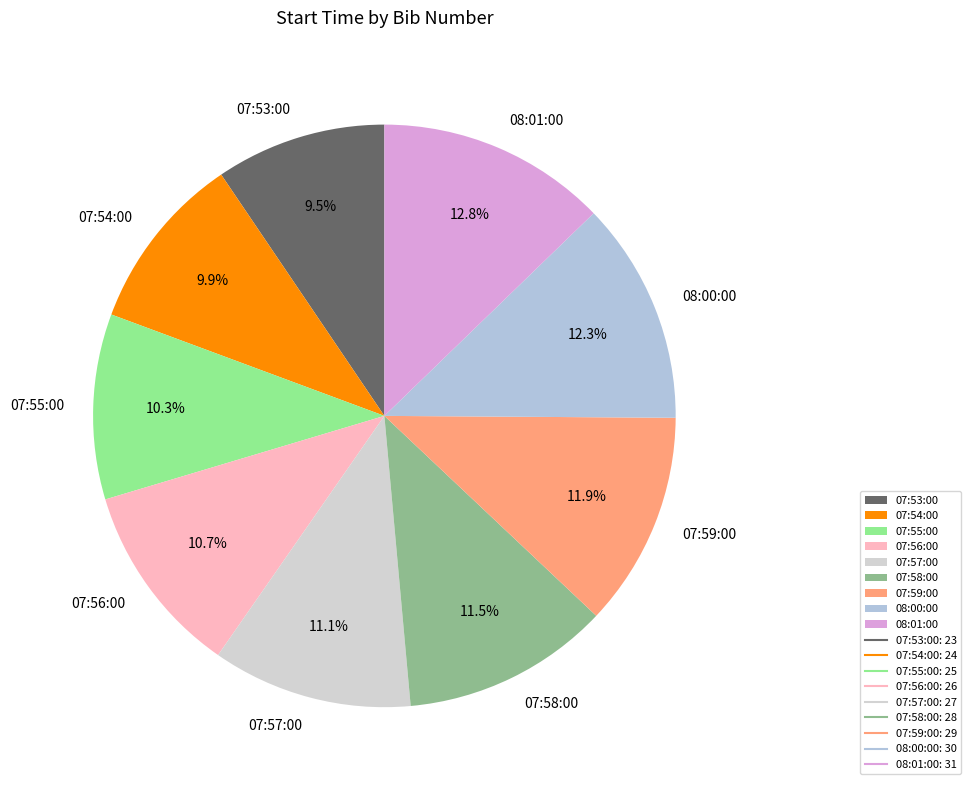

What is the ratio of the value at 07:53:00 to the value at 08:01:00?

0.7